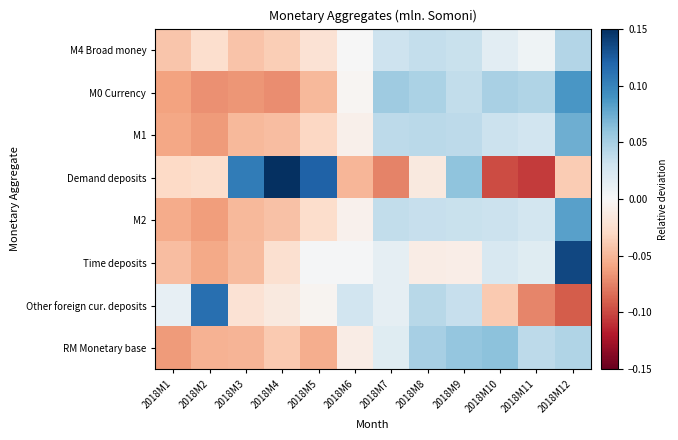

At which category is the sum across all series the highest?

2018M12